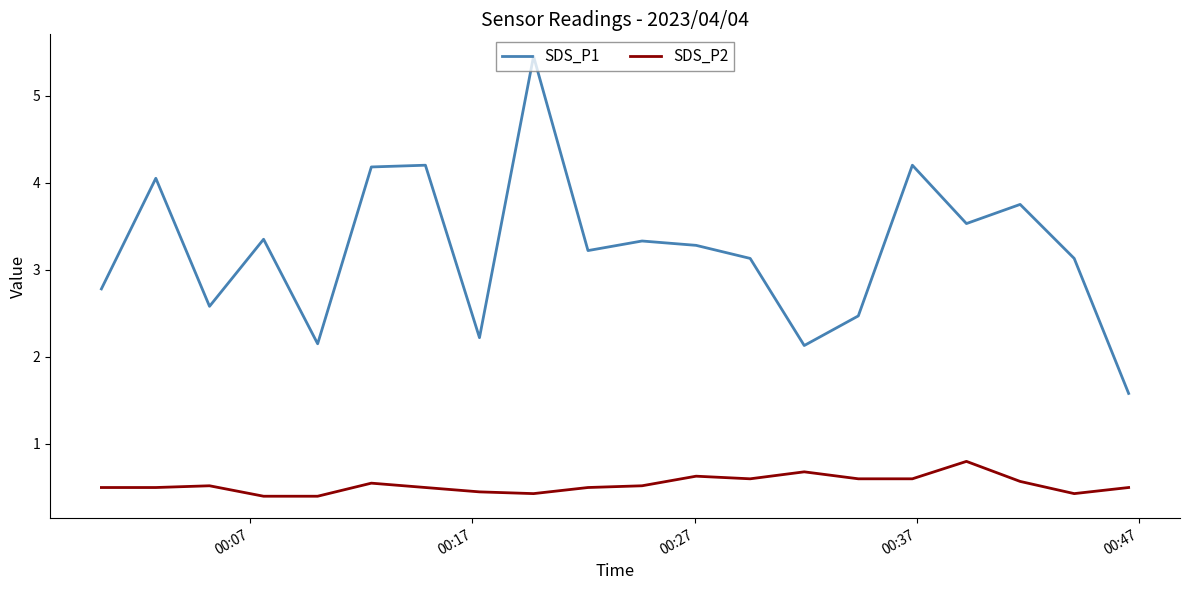

What is the difference between the maximum and minimum values in the SDS_P1 series?

3.9